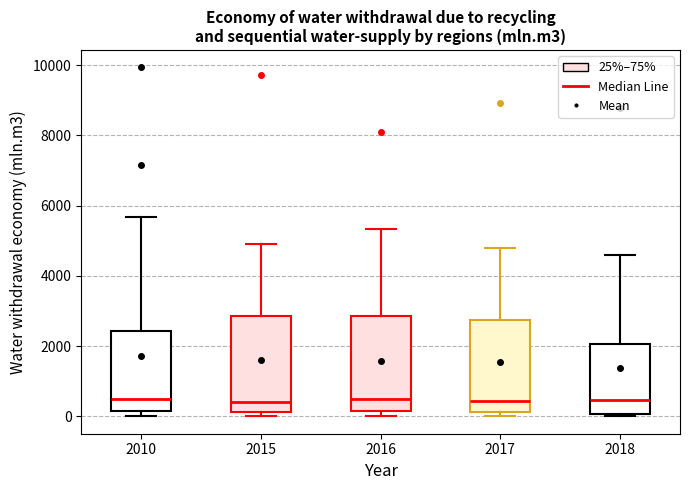

Reading left to right, transcribe this box plot: for each box, give where its median line is, the range the box spans, and where its two whiskers end, as read against the y-axis. The values are not printed on the chart, so give them approximately, as read against the axis.

2010: median 400, box 200 to 2400, whiskers 0 to 5600
2015: median 400, box 200 to 2800, whiskers 0 to 5000
2016: median 400, box 200 to 2800, whiskers 0 to 5400
2017: median 400, box 200 to 2800, whiskers 0 to 4800
2018: median 400, box 0 to 2000, whiskers 0 (just below the box's lower edge) to 4600